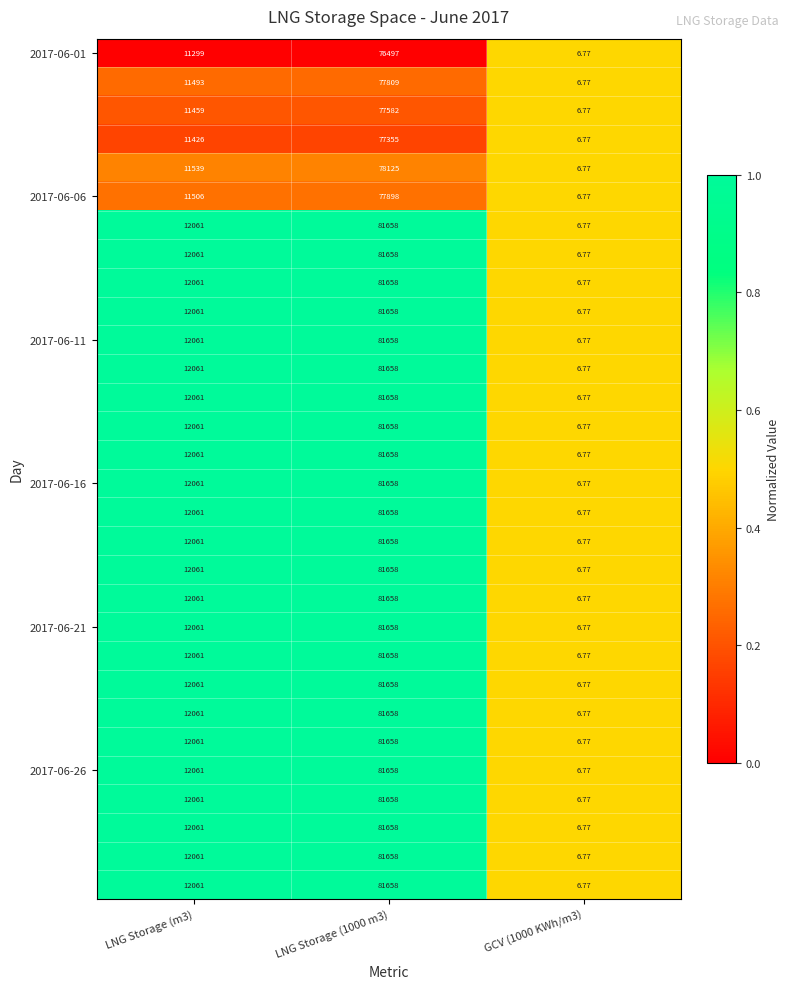

How many series are shown in this chart?

30